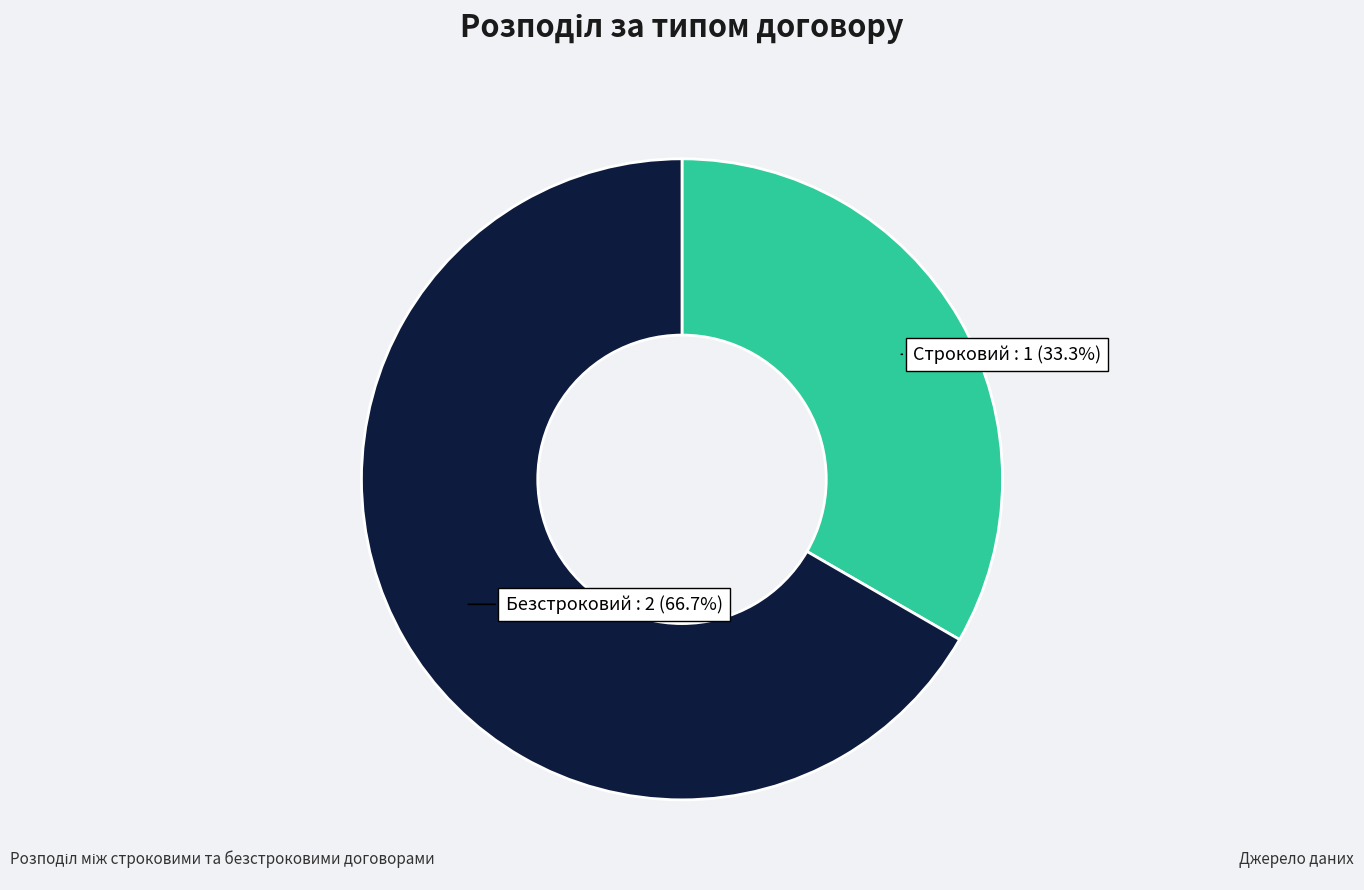

What is the smallest slice in the pie chart?

Строковий